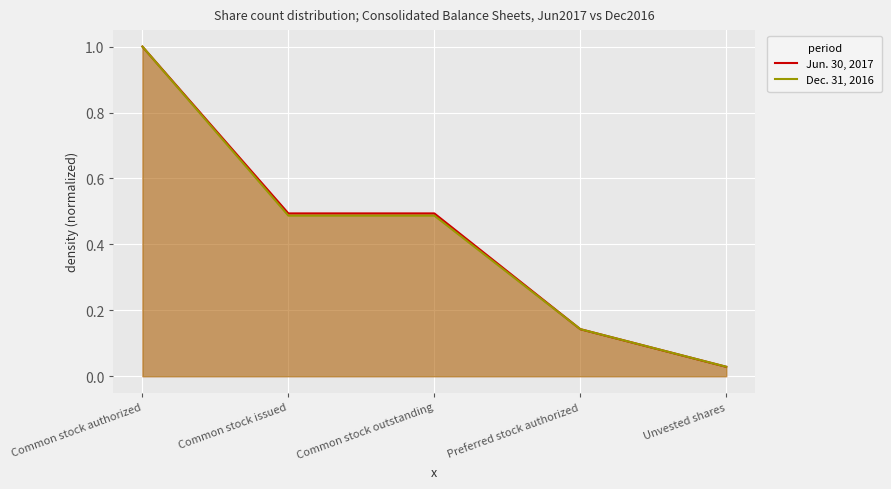

True or false: Dec. 31, 2016 and Jun. 30, 2017 intersect in this chart.

False